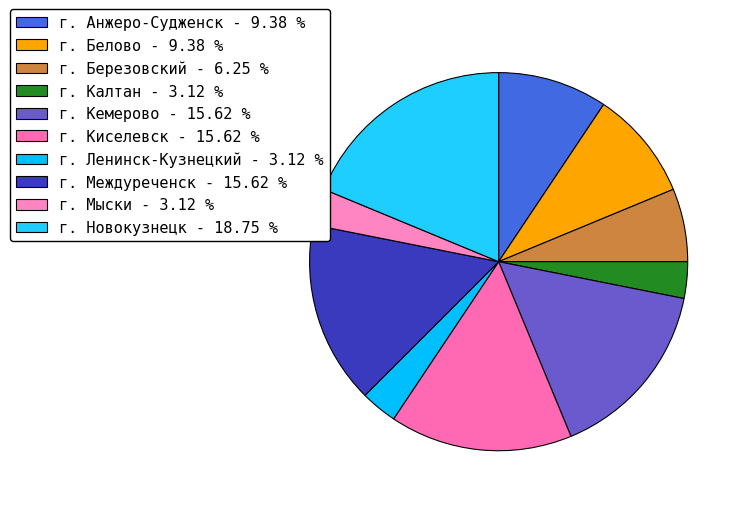

Count the number of slices in the pie.

10